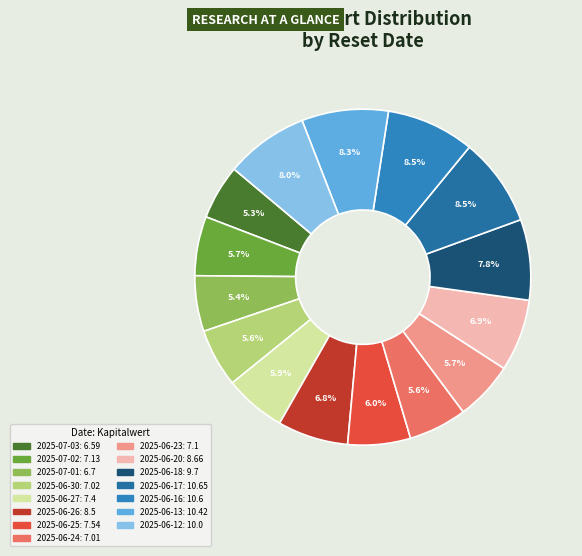

What is the largest slice in the pie chart?

2025-06-17